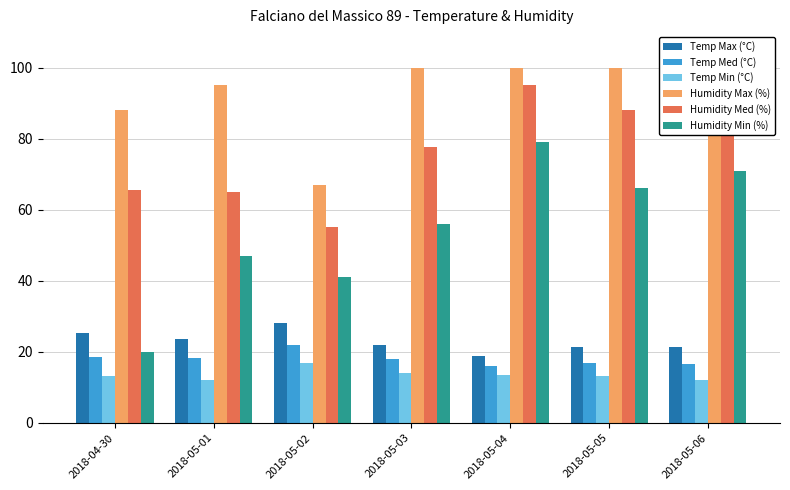

What is the maximum value for Humidity Min (%)?

79.0